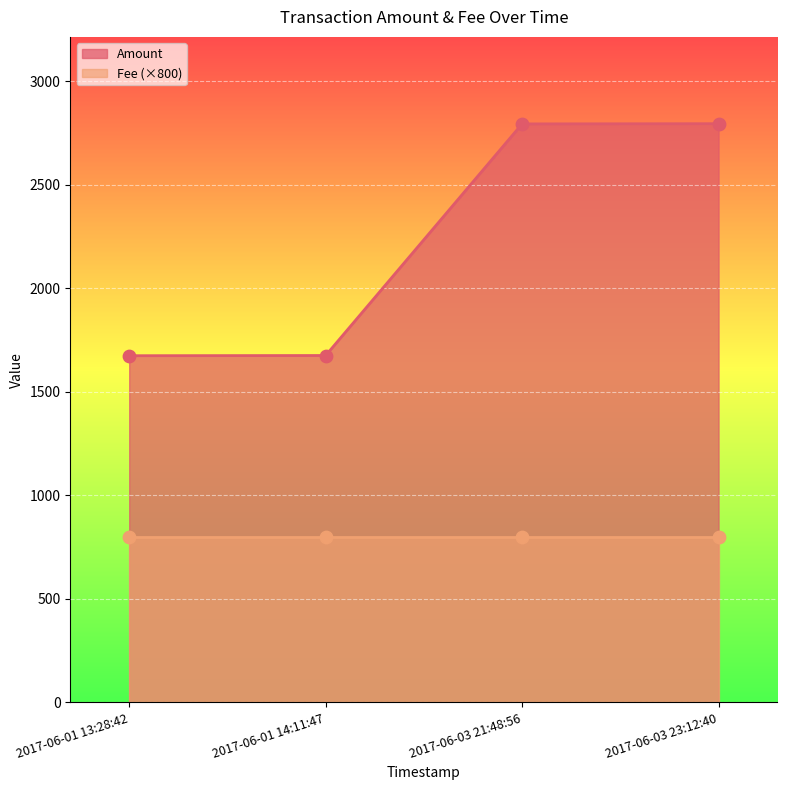

Which has a higher value, 2017-06-03 23:12:40 or 2017-06-01 14:11:47?

2017-06-03 23:12:40